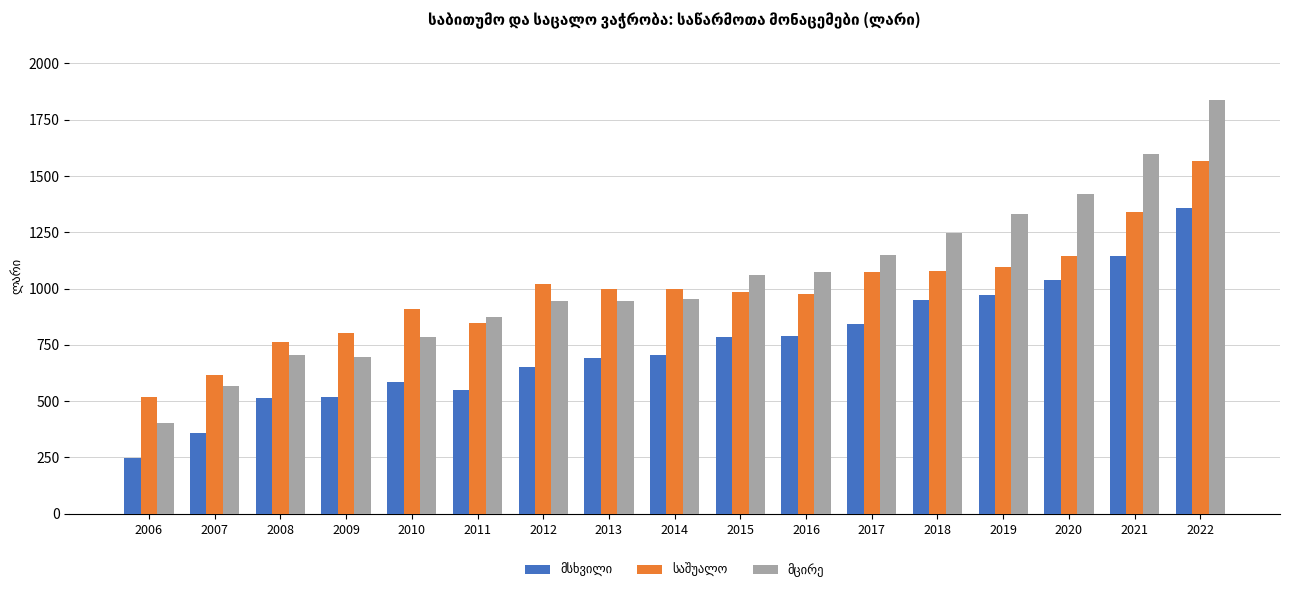

What is the smallest value displayed?

247.0